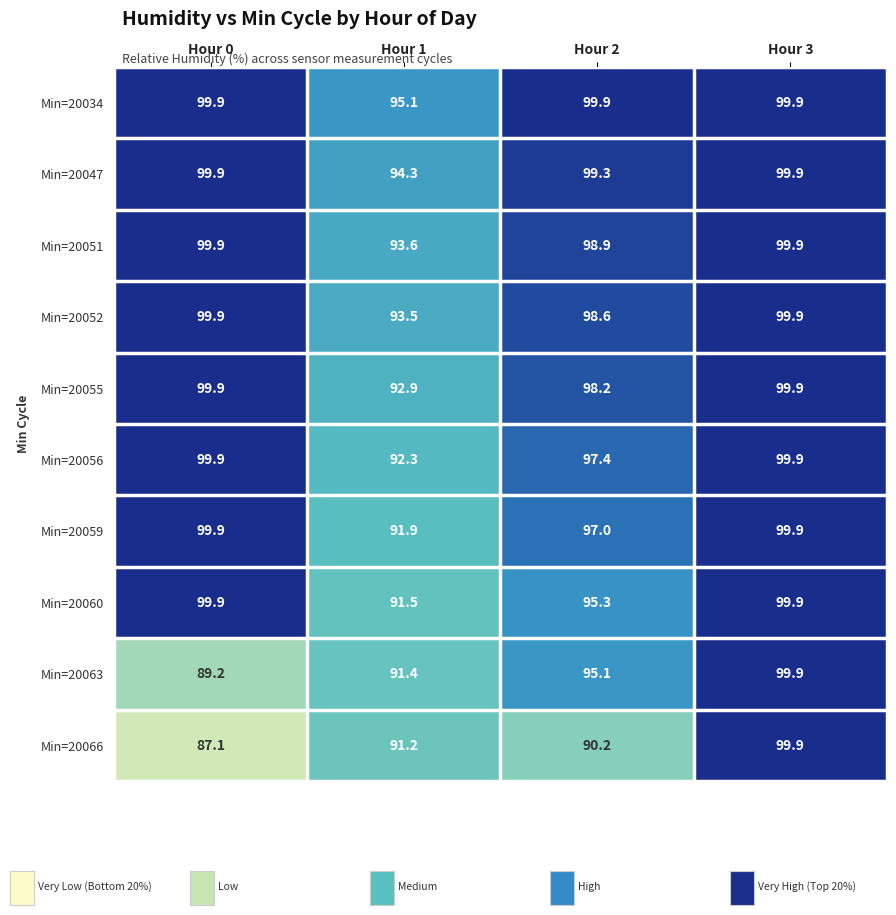

True or false: Min=20051 has a value of 150.8 at Hour 0.

False